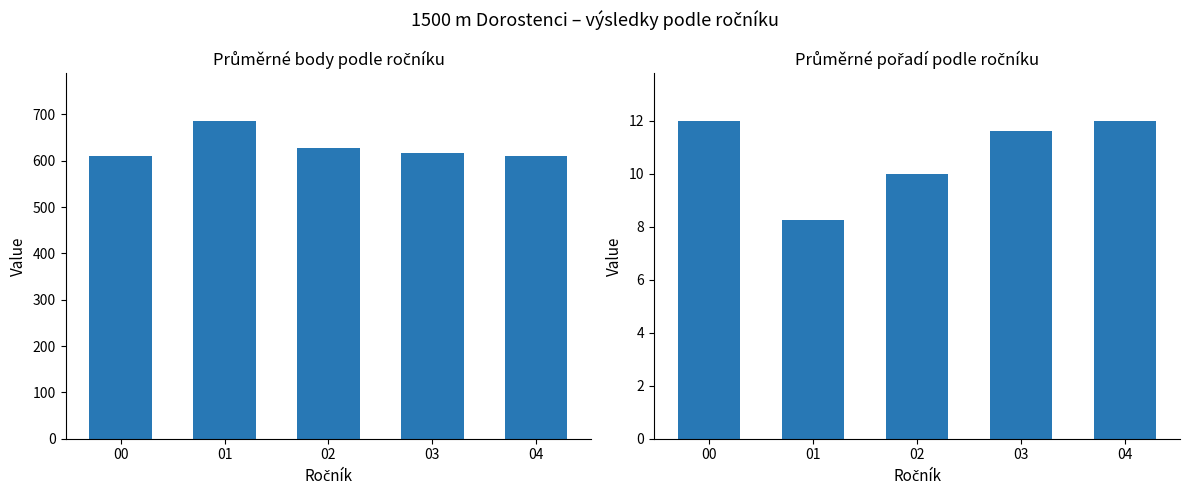

What is the highest value of the Pořadí series?

12.0